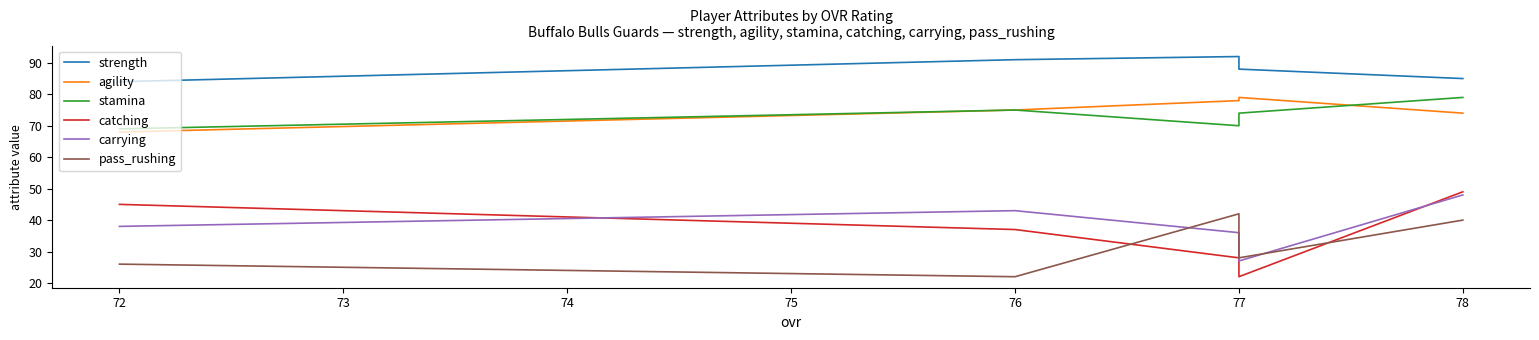

Between 78 and 77, which series saw the biggest shift?

catching